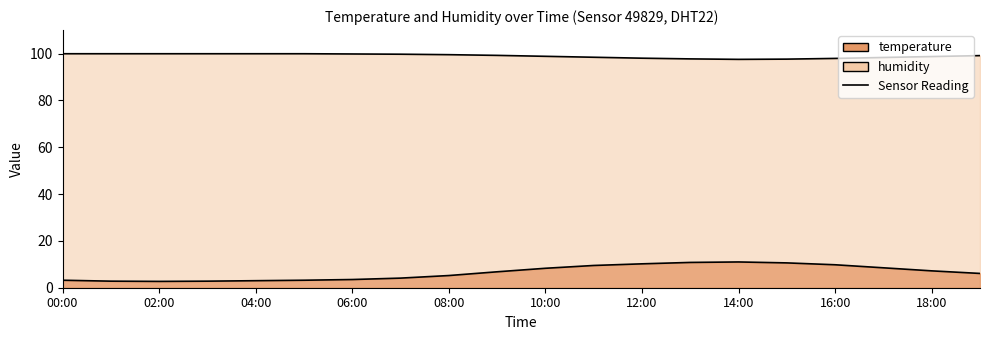

Does the chart have visible grid lines?

No